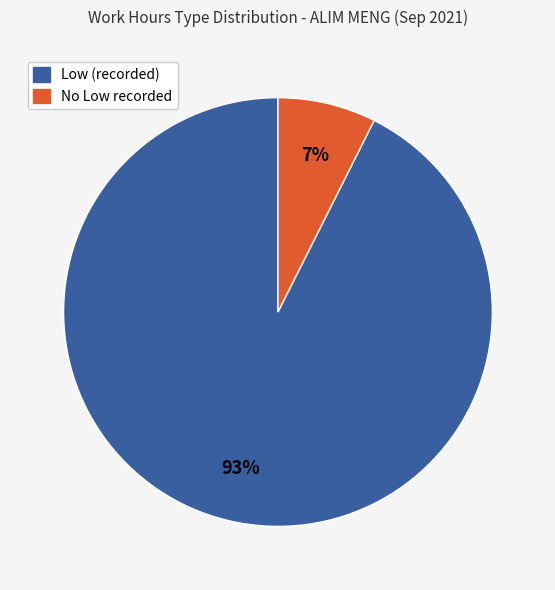

To the nearest percent, what is the average slice percentage?

50%